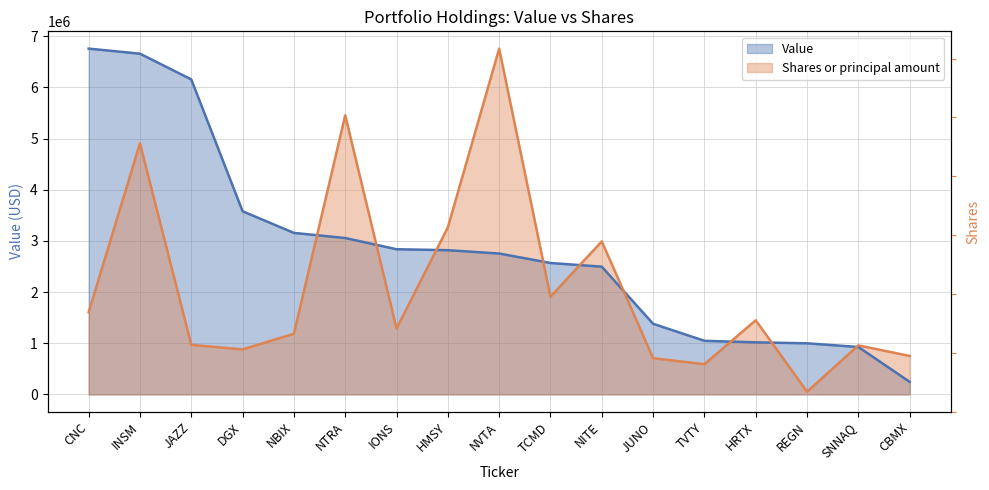

How many series are shown in this chart?

2